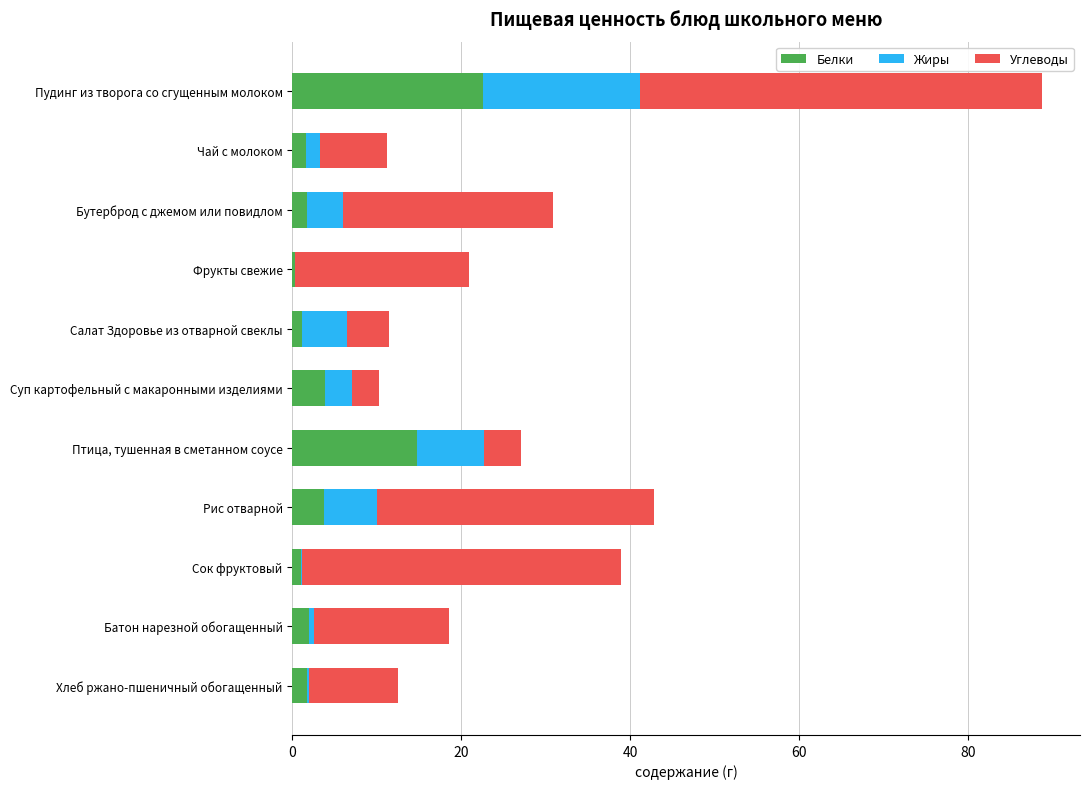

What is the maximum value for Белки?

22.6